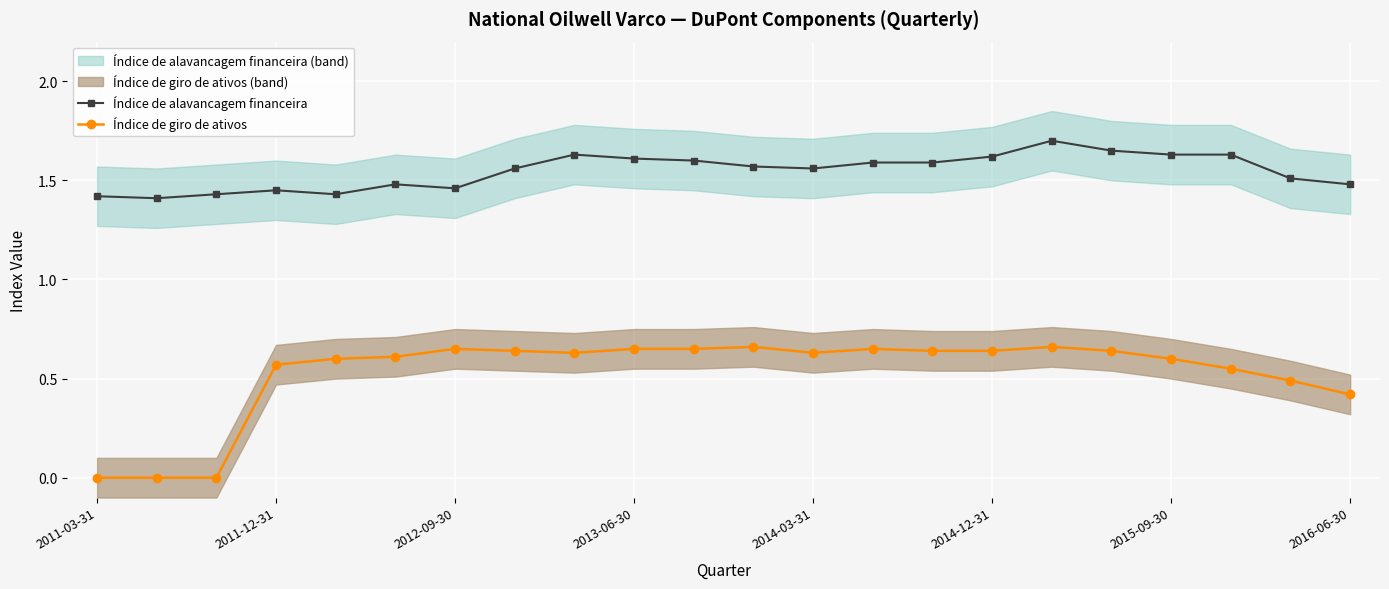

Which series has the largest range (max minus min)?

Índice de giro de ativos